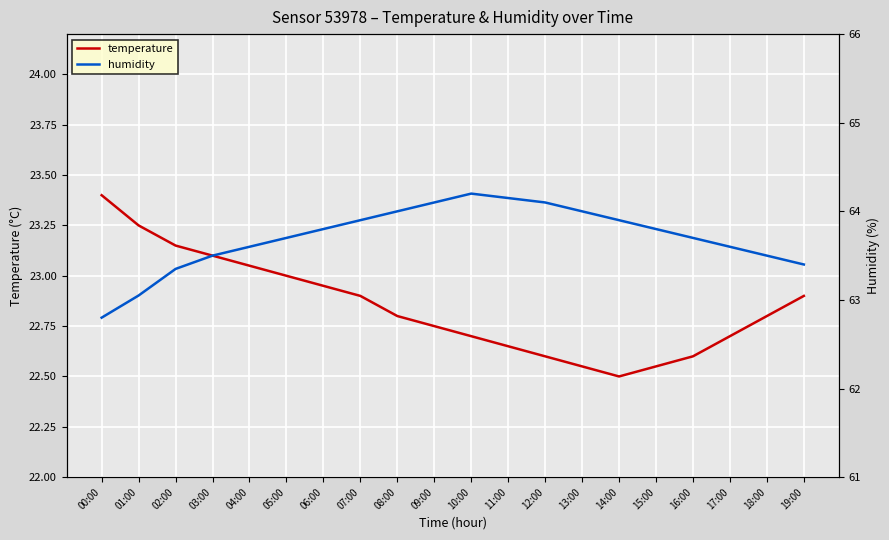

What is the label of the 14th point from the right?

06:00